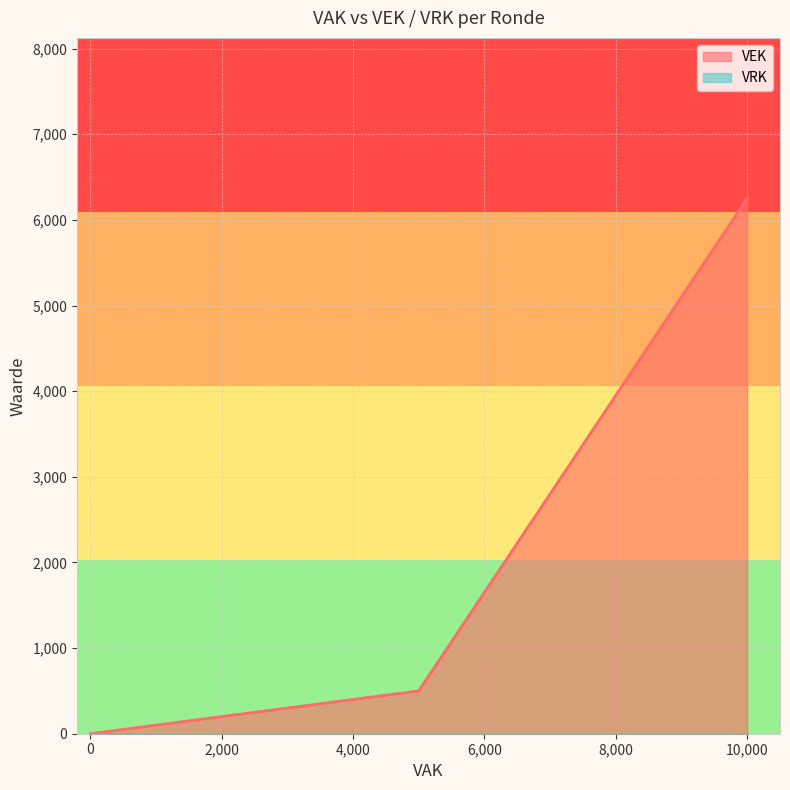

The VEK series shows 2298 at 2023 uitvoering. True or false?

False